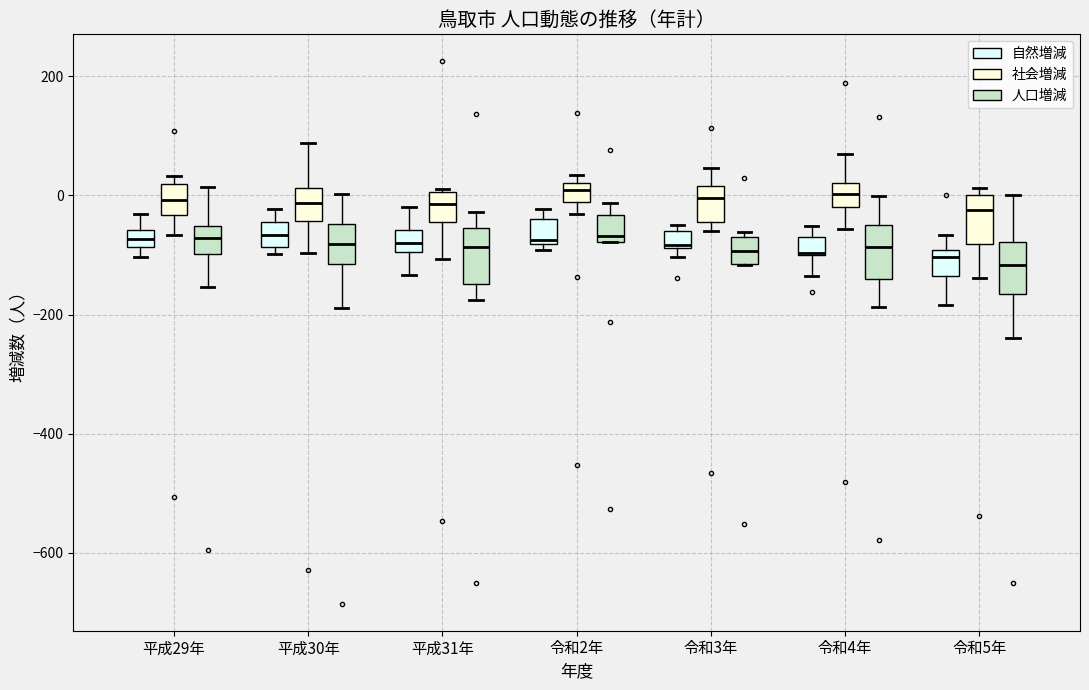

Where does the median line of the box for 令和2年 (人口増減) sit on the y-axis? The values are not printed on the chart, so give them approximately, as read against the axis.

-60